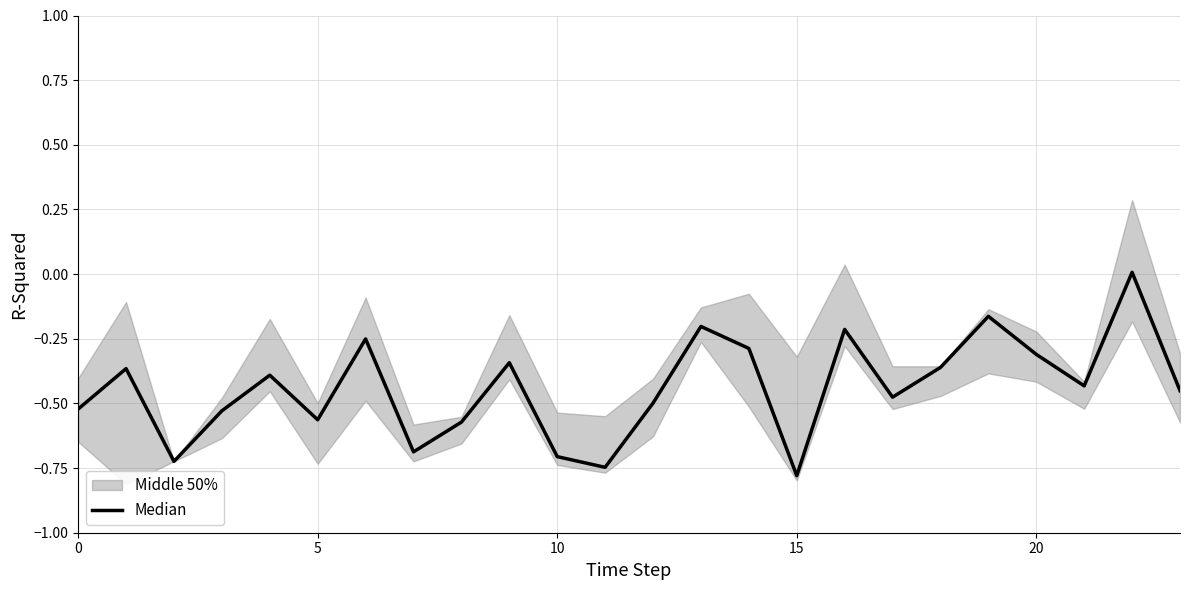

How many negative values are there?

23